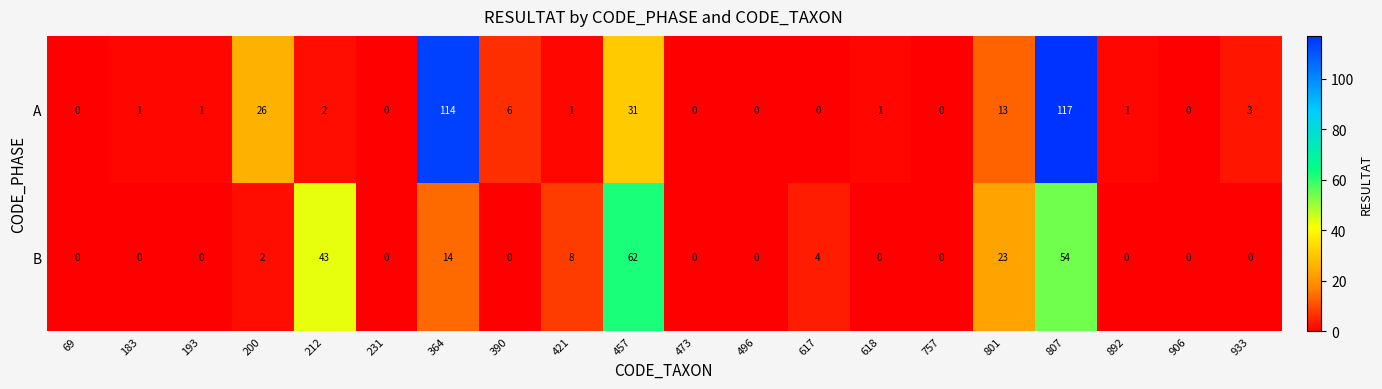

Rank the series at 390 from lowest to highest value.

B, A